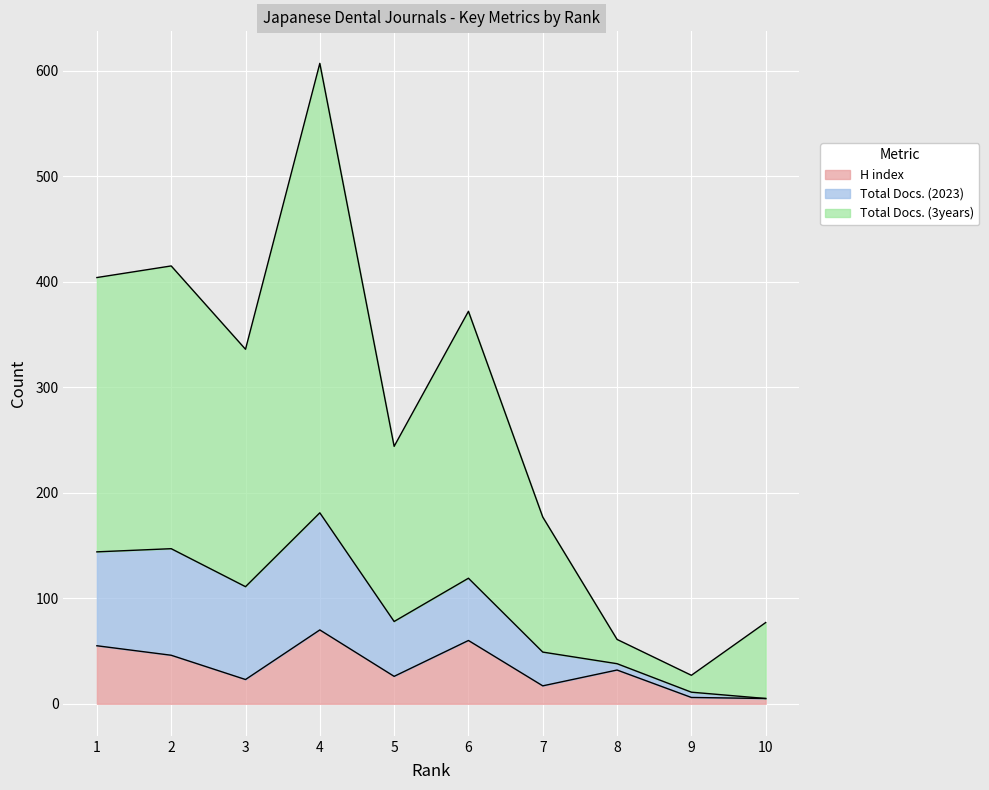

The value of H index at 5 is 26. True or false?

True